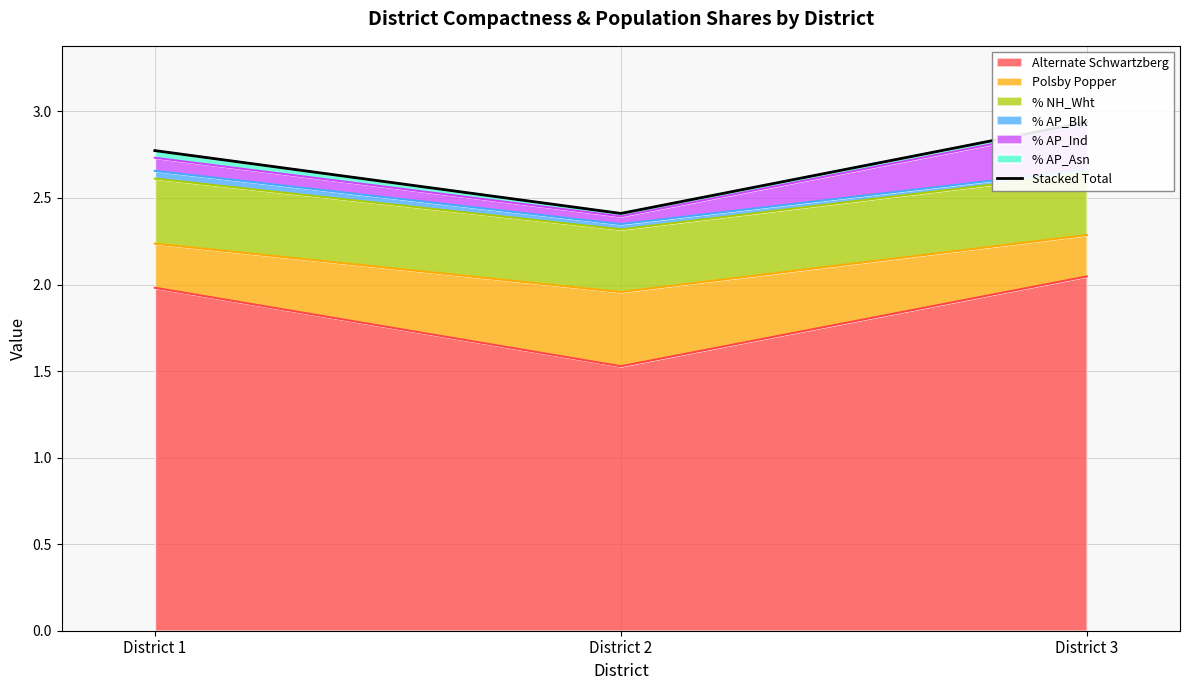

Reading left to right, transcribe all the data shown in this chart.

2.8	2.4	2.9